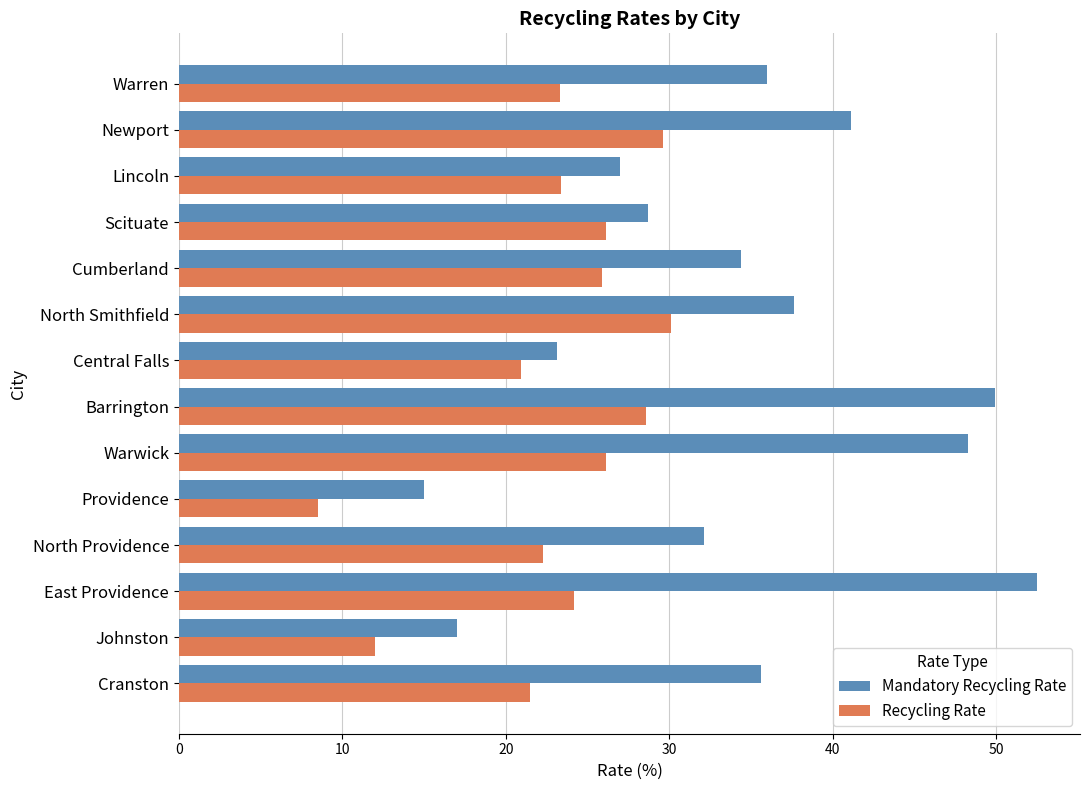

Rank the series by their maximum value, from highest to lowest.

Mandatory Recycling Rate, Recycling Rate